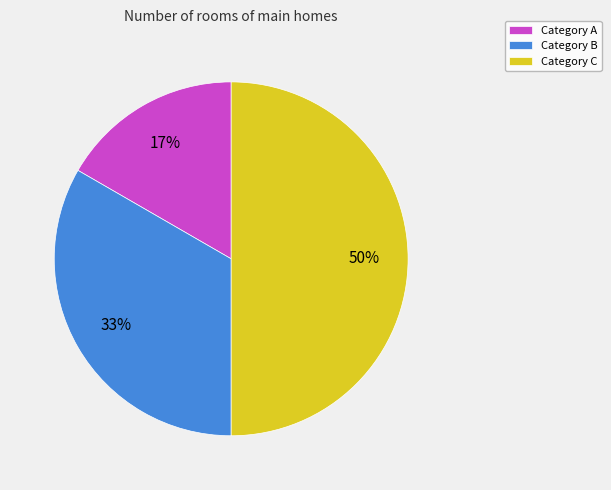

To the nearest percent, what is the average slice percentage?

33%